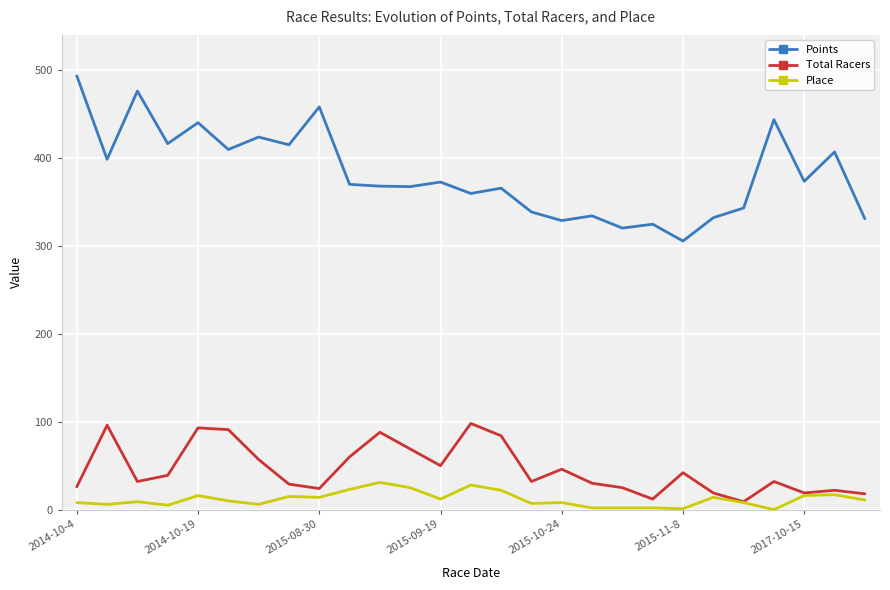

List the series in order of their peak value, lowest first.

Place, Total Racers, Points